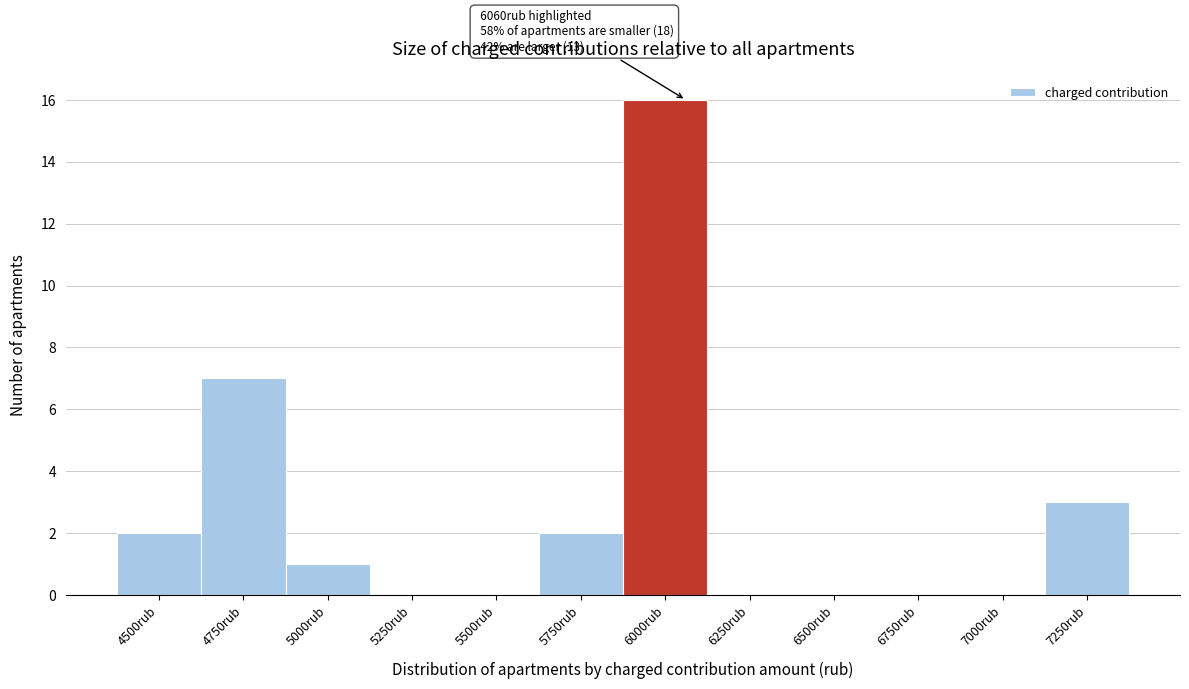

Reading left to right, transcribe all the data shown in this chart.

4500rub=2	4750rub=7	5000rub=1	5250rub=0	5500rub=0	5750rub=2	6000rub=16	6250rub=0	6500rub=0	6750rub=0	7000rub=0	7250rub=3